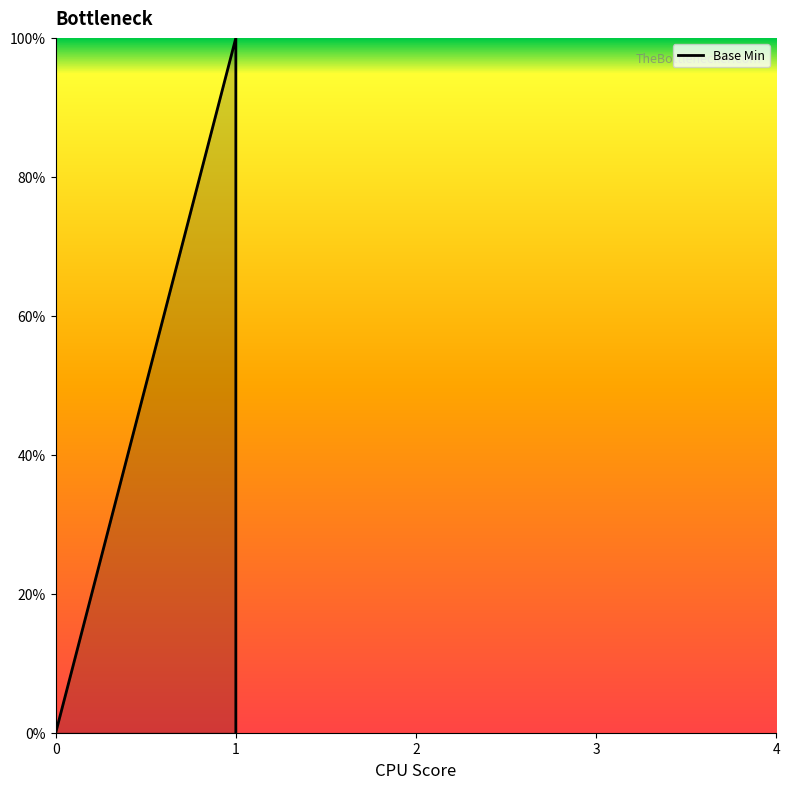

Is it true that the value at 1 is 1?

False